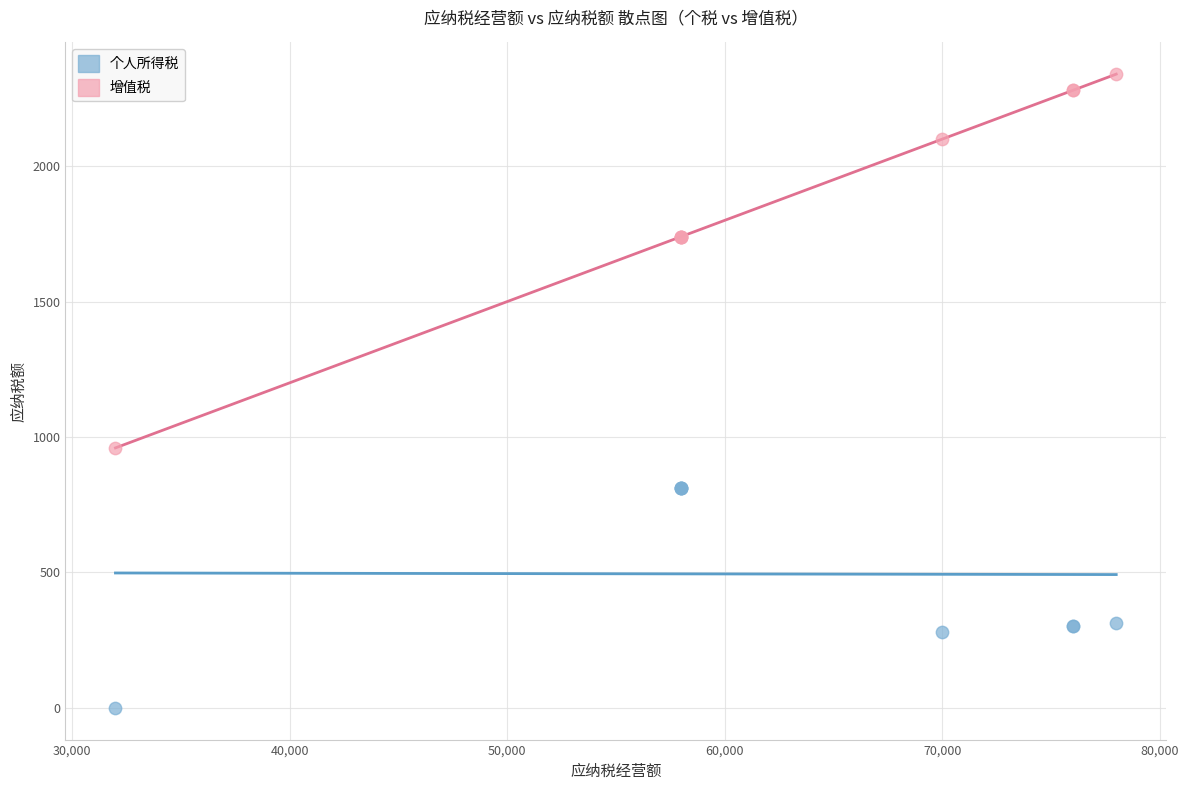

Which series reaches the minimum Y coordinate?

个人所得税